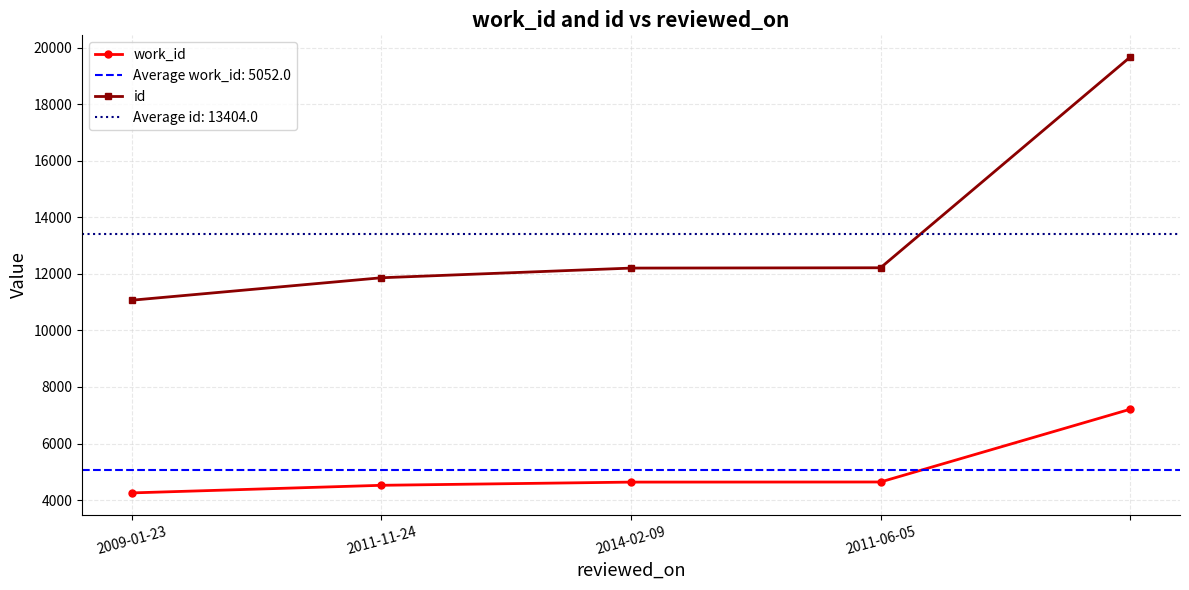

True or false: work_id has more than 2 interior local peaks.

False